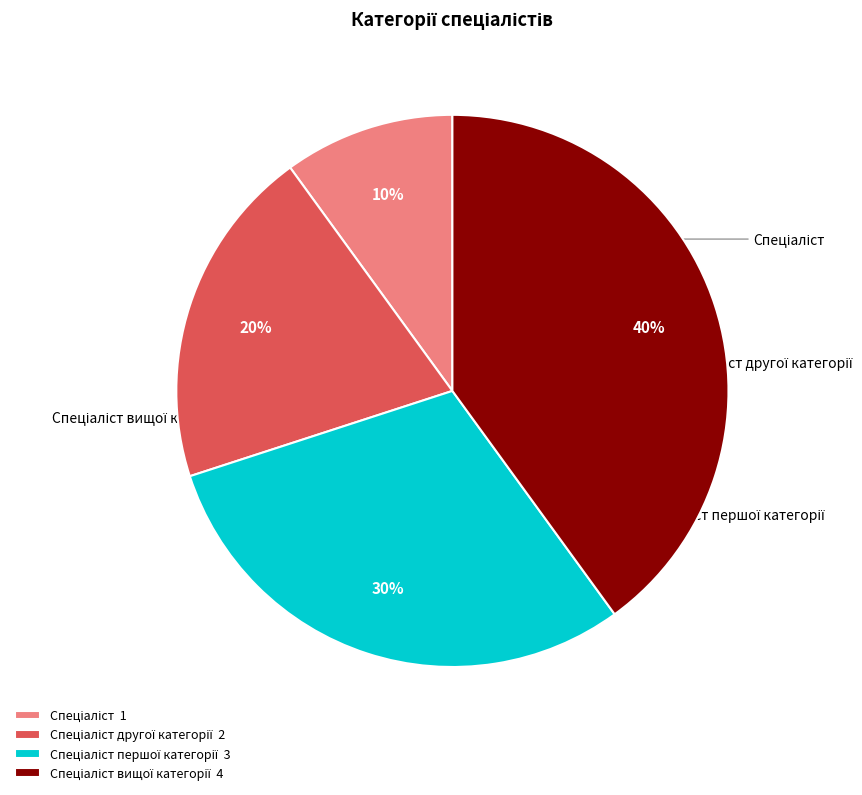

Does any single category account for the majority?

No